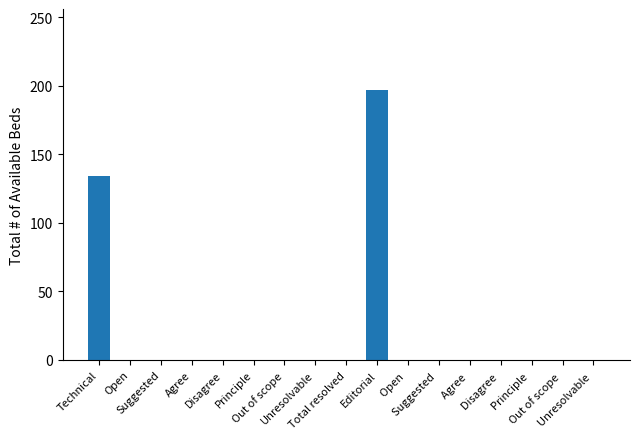

What is the maximum value shown in the chart?

197